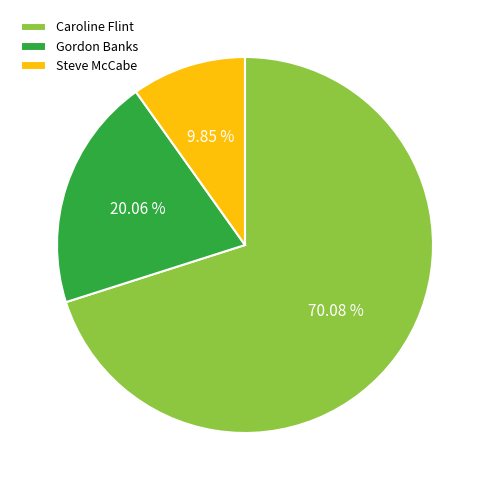

How many segments does this pie chart have?

3